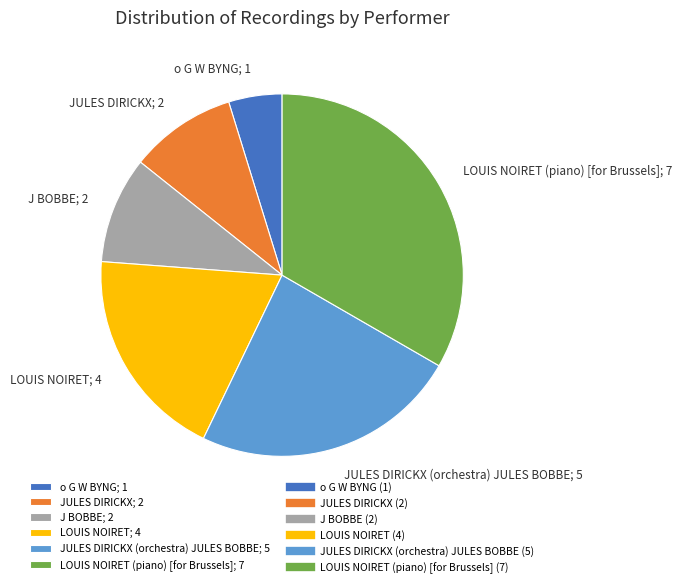

Is there a majority slice in this chart?

No